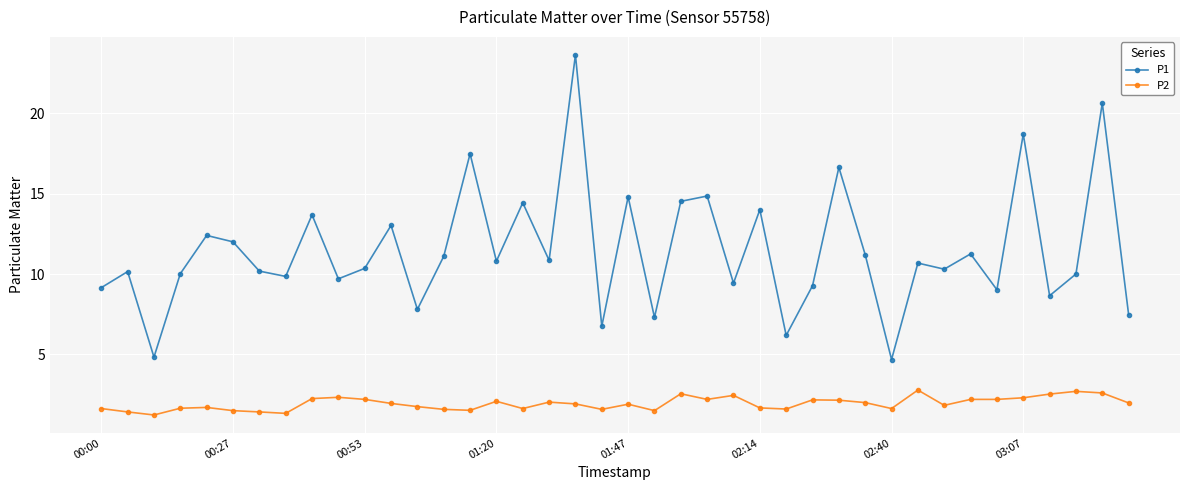

What is the minimum value shown in the chart?

1.2